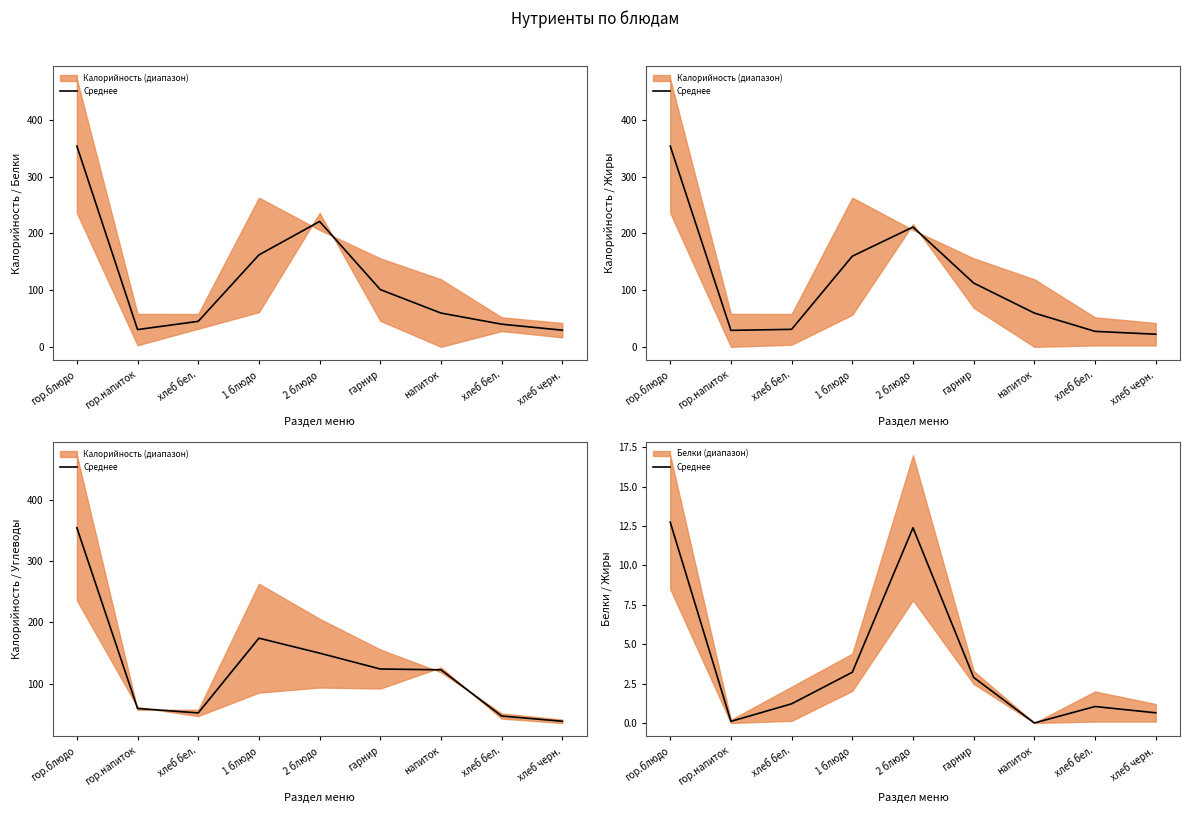

What is the average value?

3.8